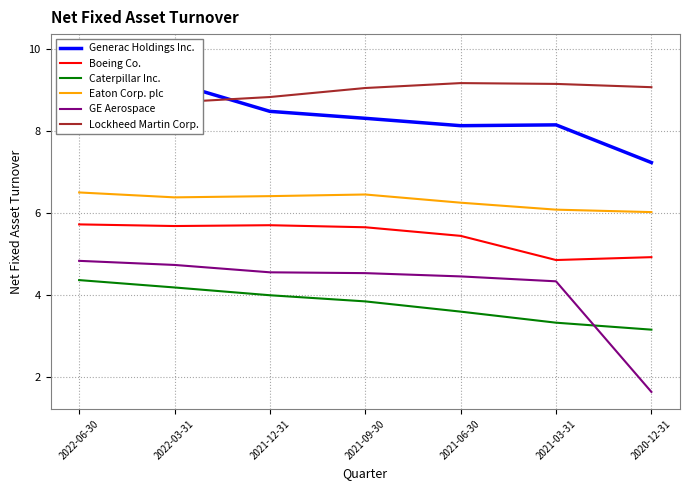

Is it true that Boeing Co. equals 5.7 at 2021-12-31?

True